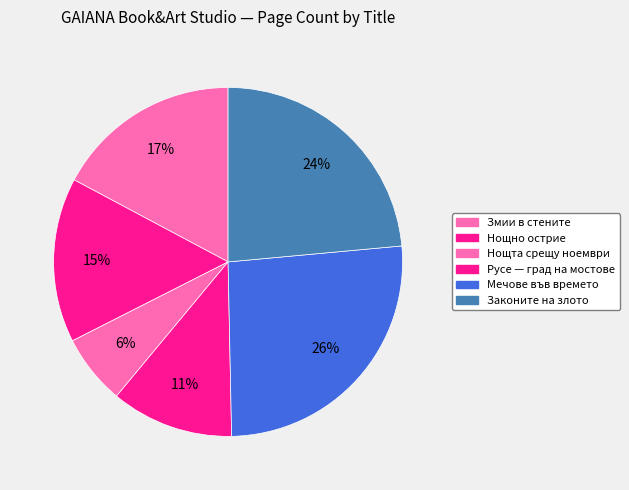

To the nearest percent, what percentage of the pie is Русе — град на мостове?

11%